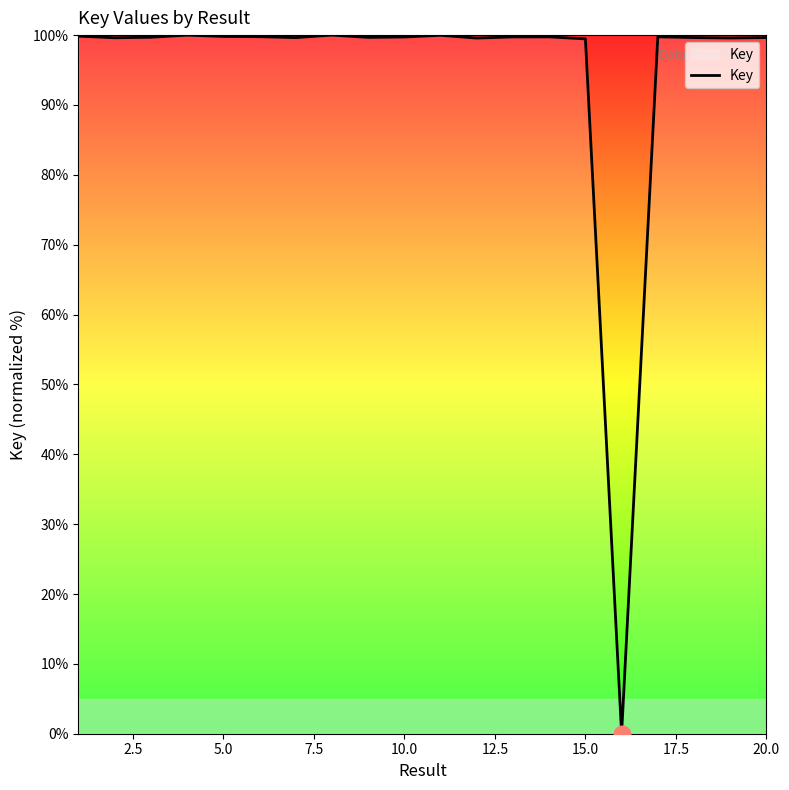

What is the greatest value displayed?

100.0